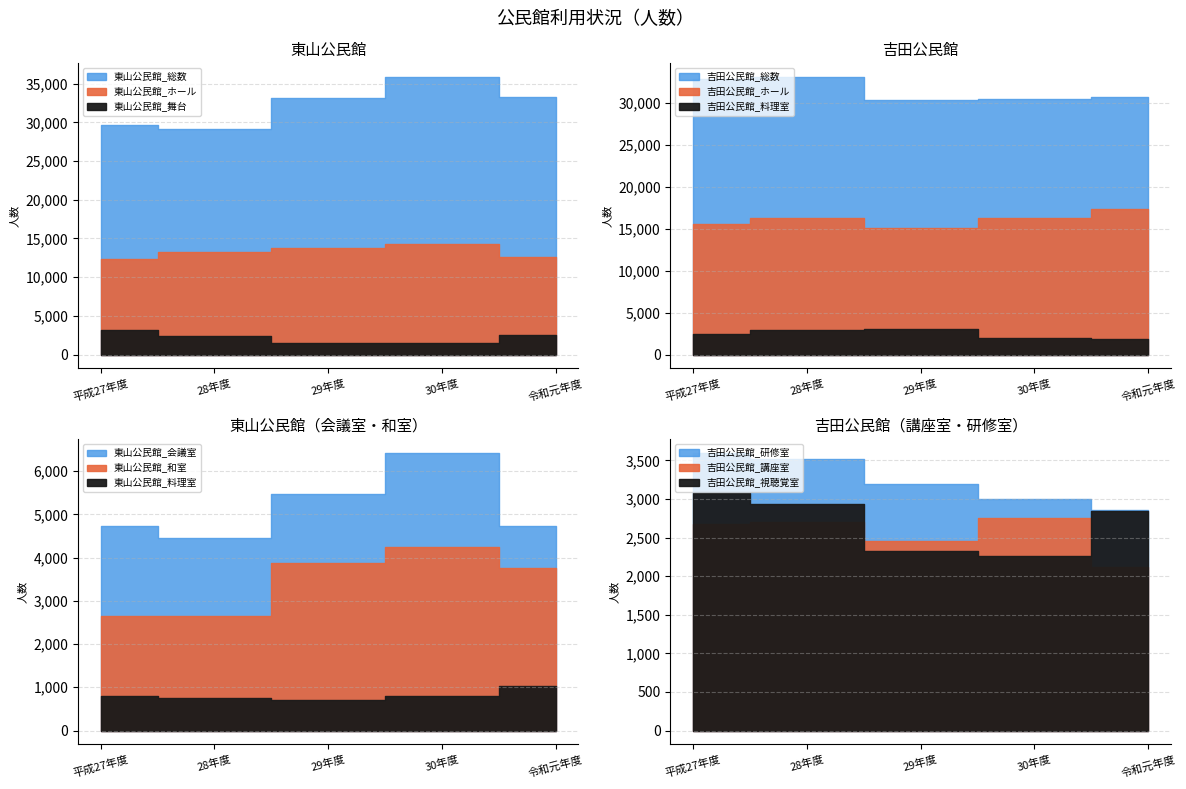

At which category is the sum across all series the highest?

30年度